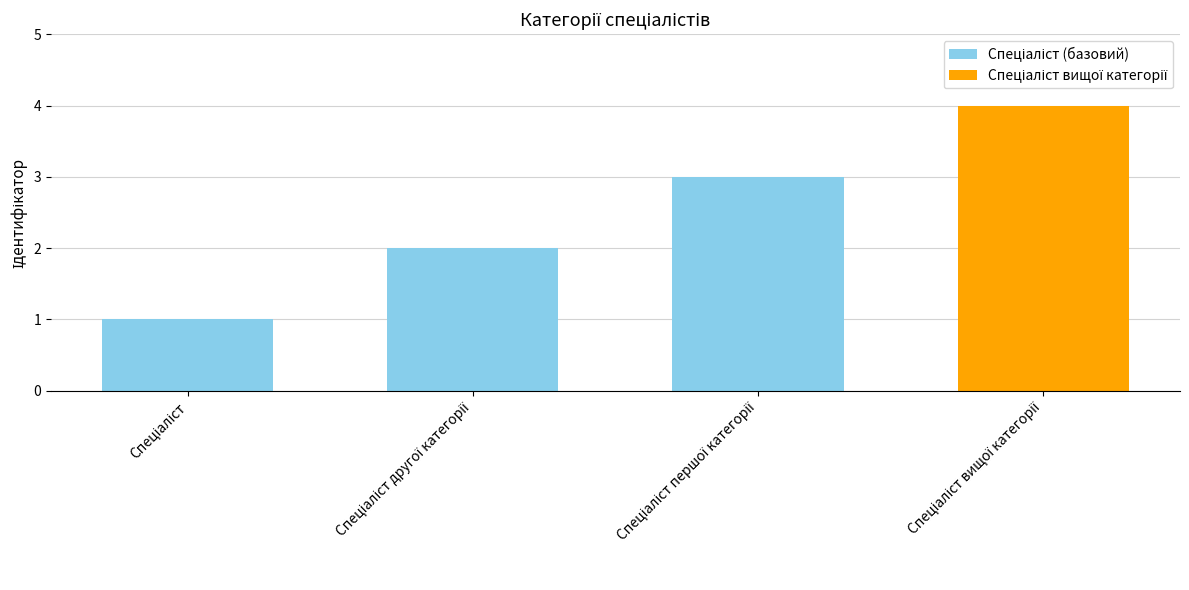

How many data points are less than 2?

1